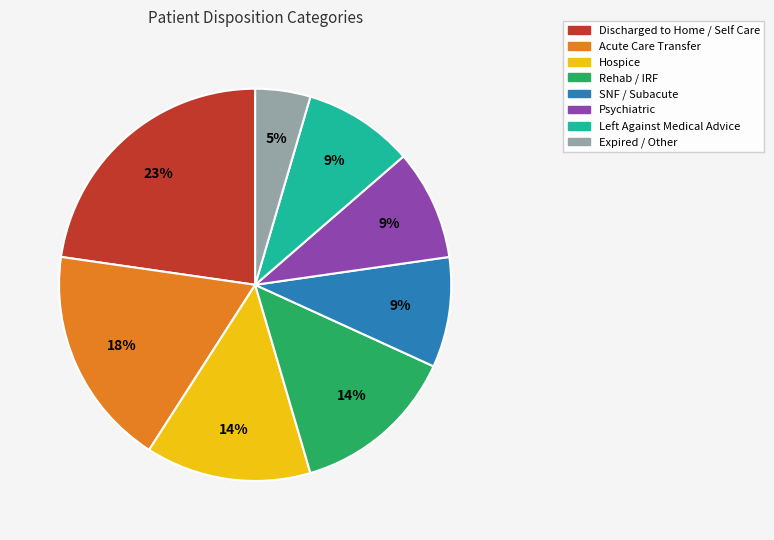

The Expired / Other slice represents 17% of the pie. True or false?

False